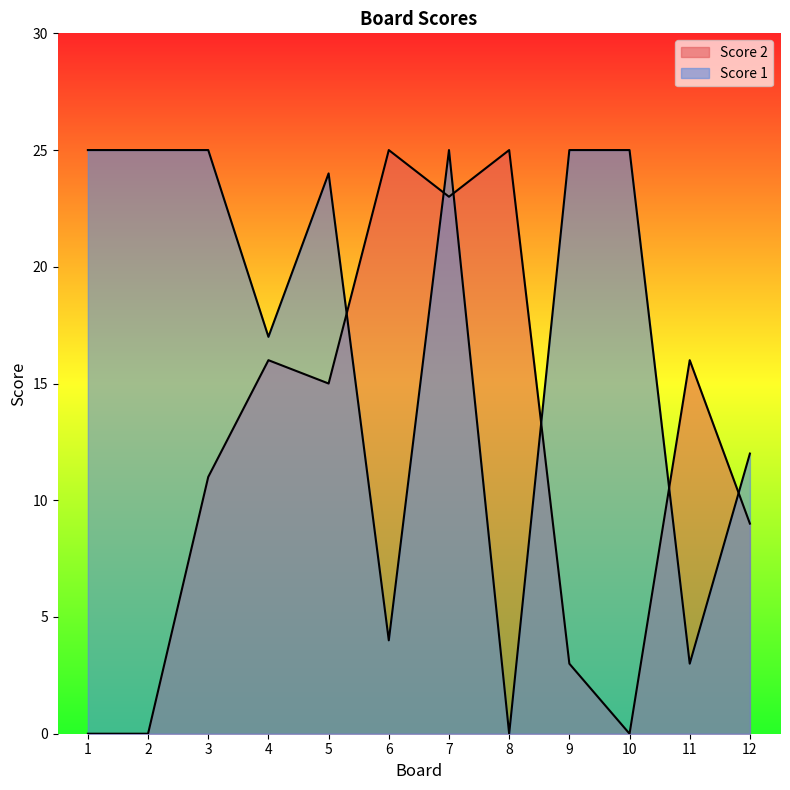

What is the spread (max minus min) of values at 3?

14